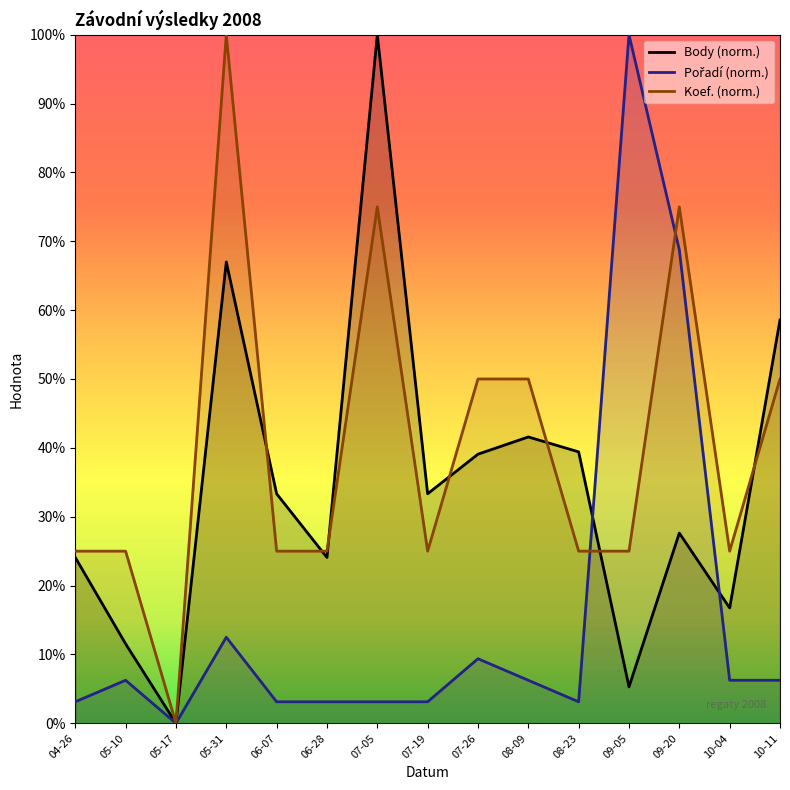

How many data points in Koef. (norm.) are less than 25?

1